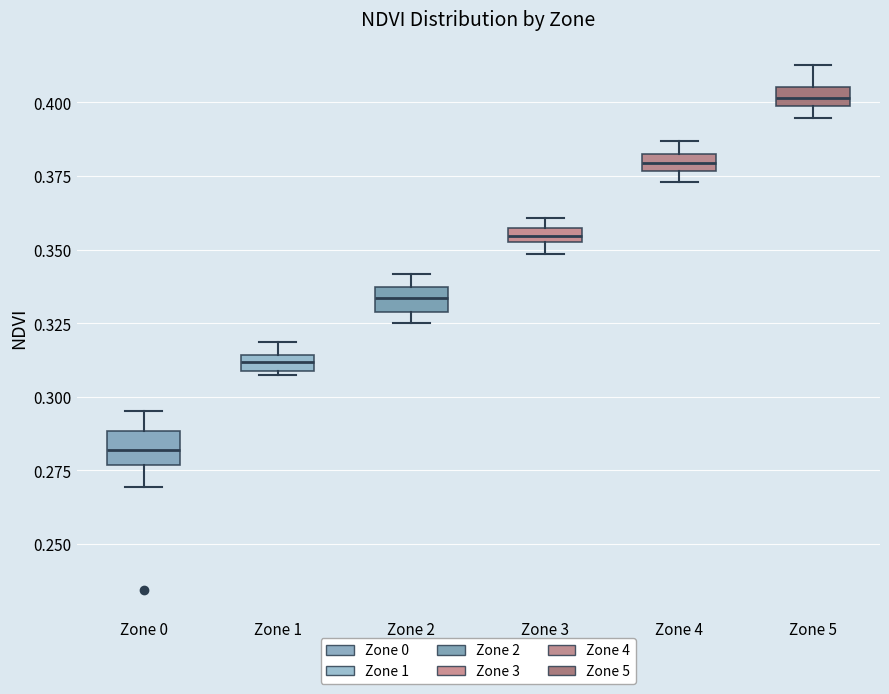

Where is the upper edge of the box for Zone 4 on the y-axis? The values are not printed on the chart, so give them approximately, as read against the axis.

0.380